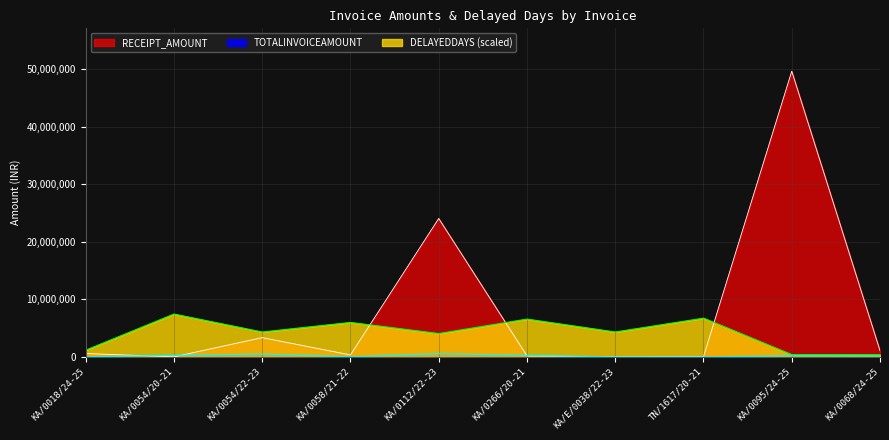

Which label corresponds to the smallest value in the chart?

KA/E/0038/22-23